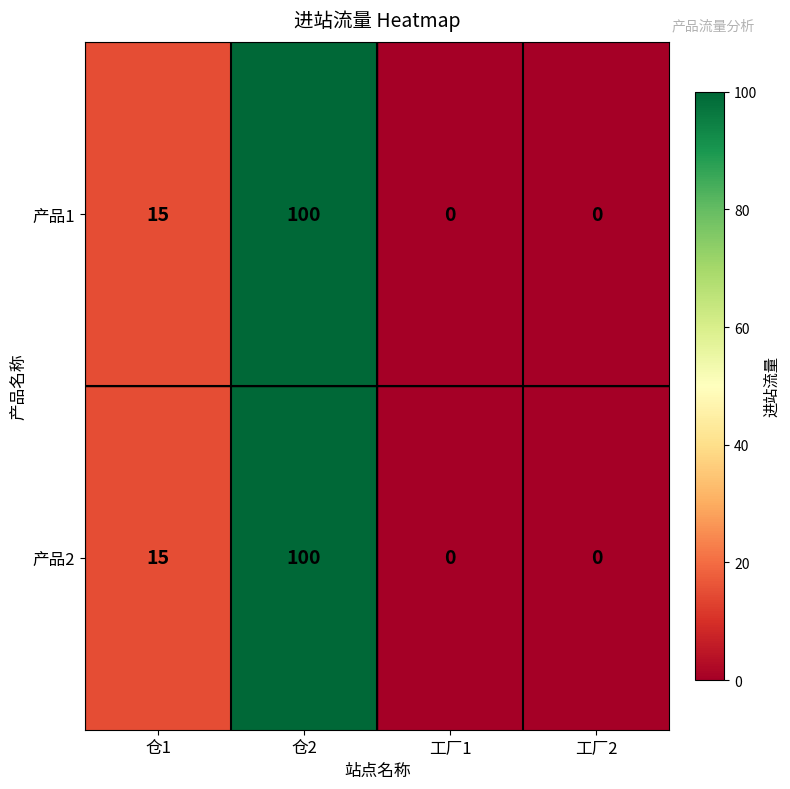

What is the sum of the 产品1 values at 仓2 and 工厂1?

100